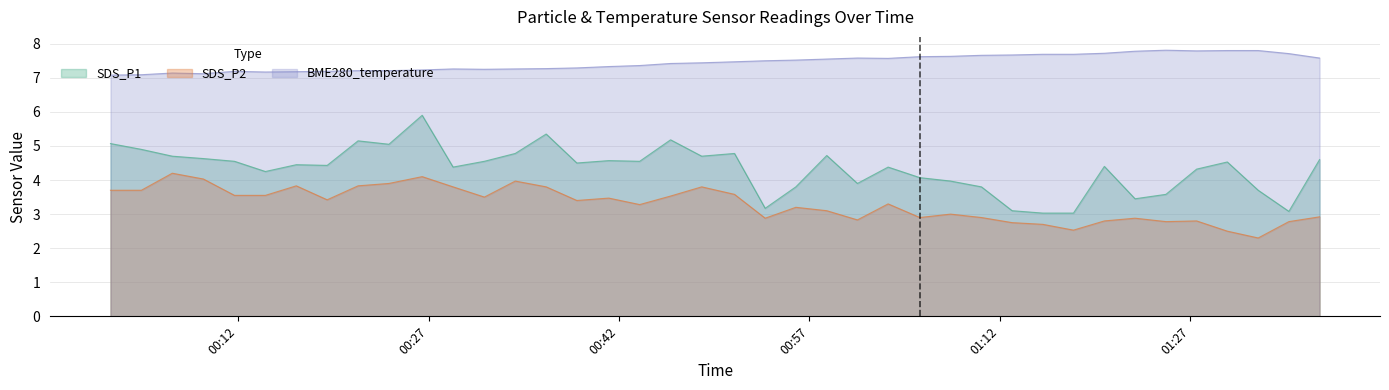

True or false: SDS_P1 and SDS_P2 intersect in this chart.

False